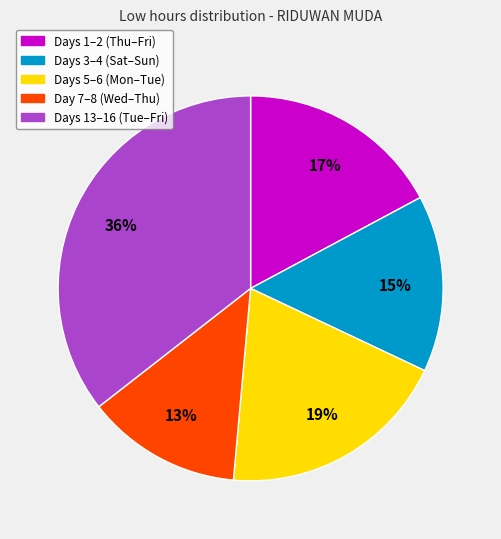

Is there any slice that represents more than half of the pie?

No